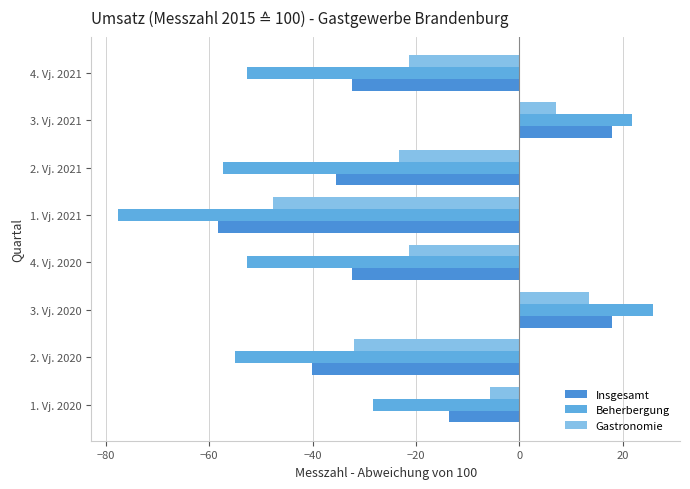

How many values in the Beherbergung series are below -52?

5